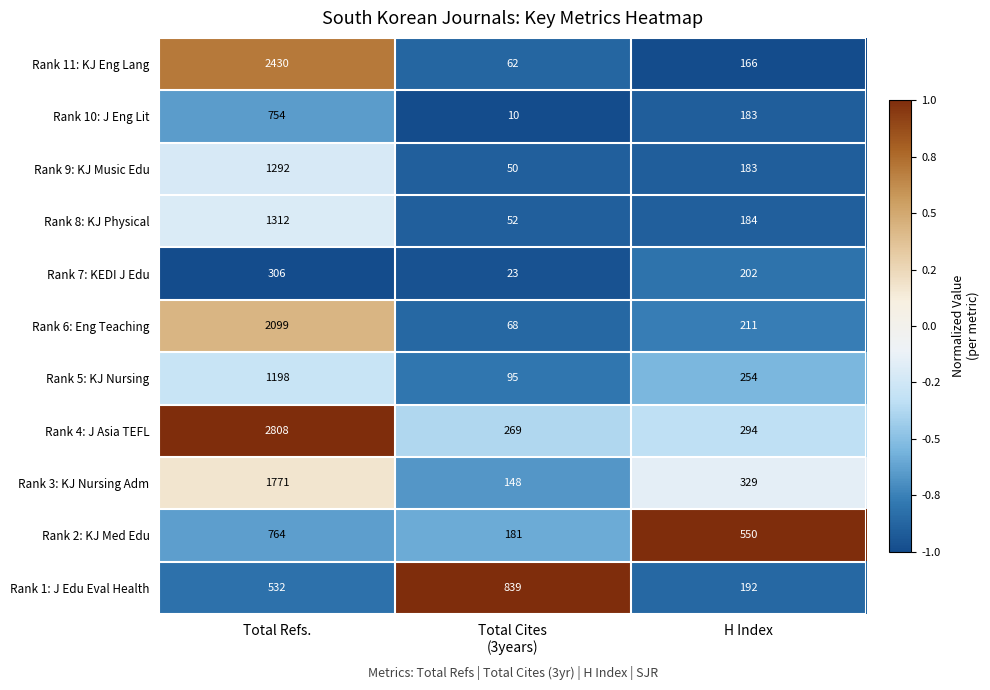

The value of Rank 4: J Asia TEFL at H Index is 294. True or false?

True